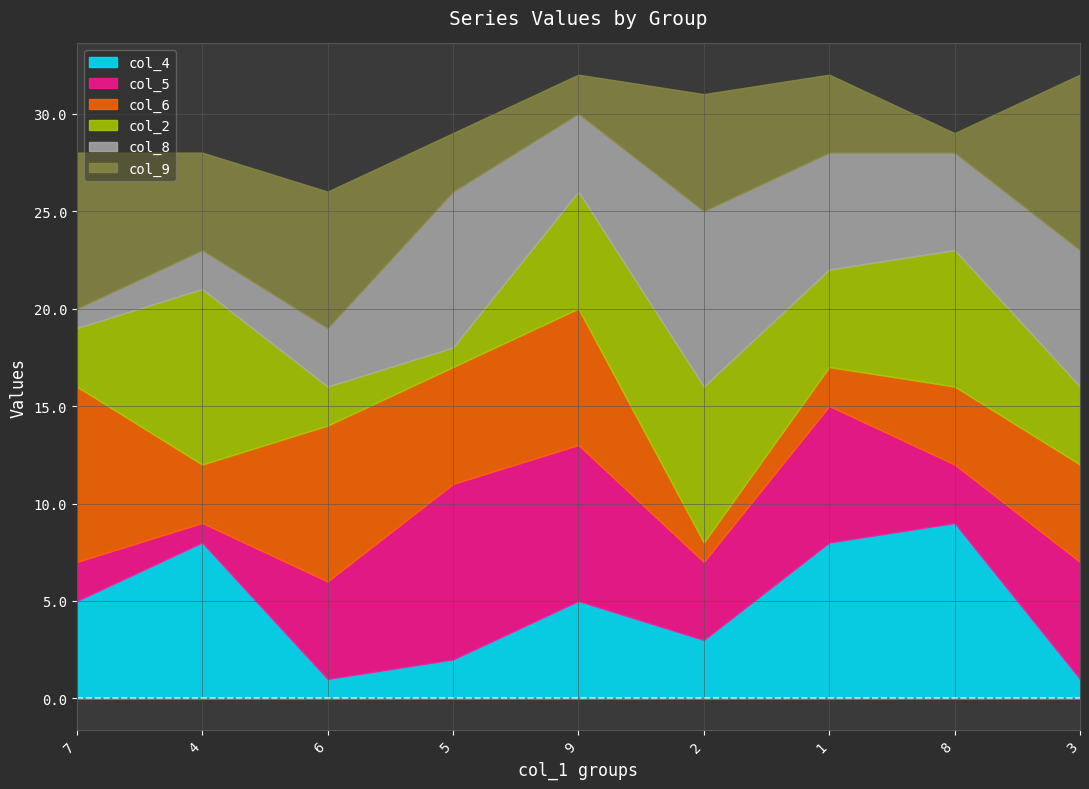

The col_2 series shows 5 at 7. True or false?

False